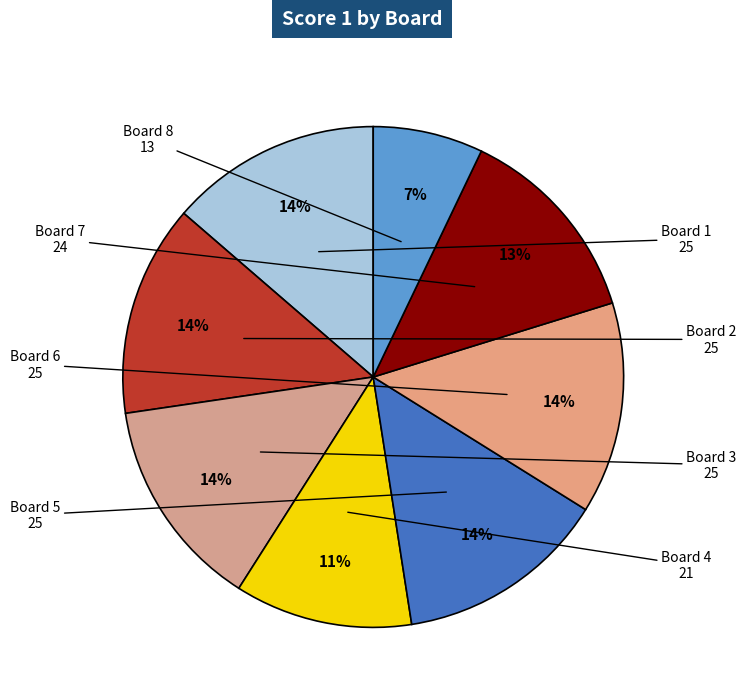

Is the sum of Board 8 and Board 4 greater than half?

No